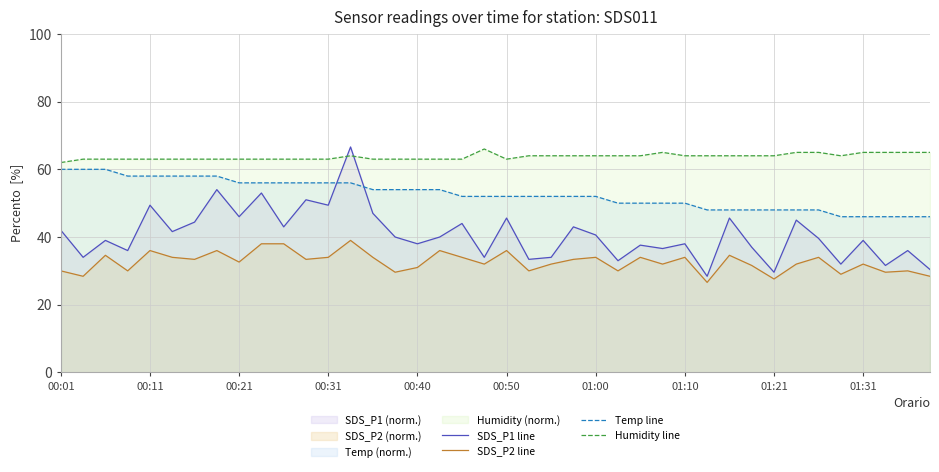

What is the difference between the second highest and second lowest values in the SDS_P2 line series?

10.4